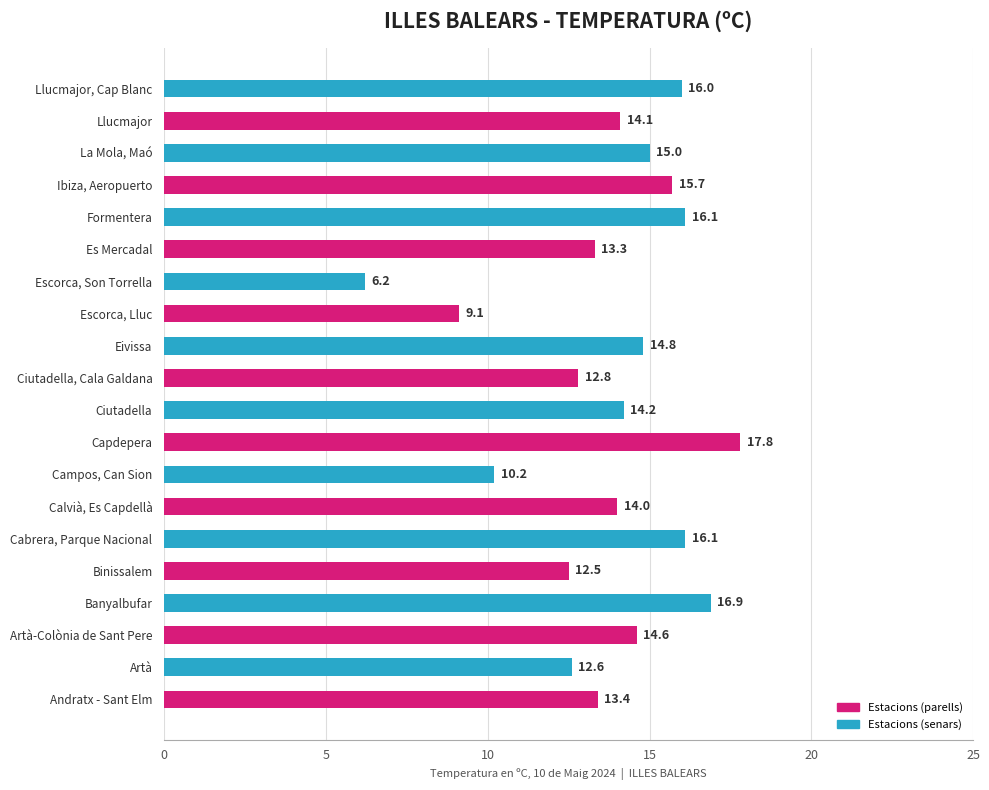

Reading bottom to top, list all the values displayed in this chart.

13.4	12.6	14.6	16.9	12.5	16.1	14.0	10.2	17.8	14.2	12.8	14.8	9.1	6.2	13.3	16.1	15.7	15.0	14.1	16.0